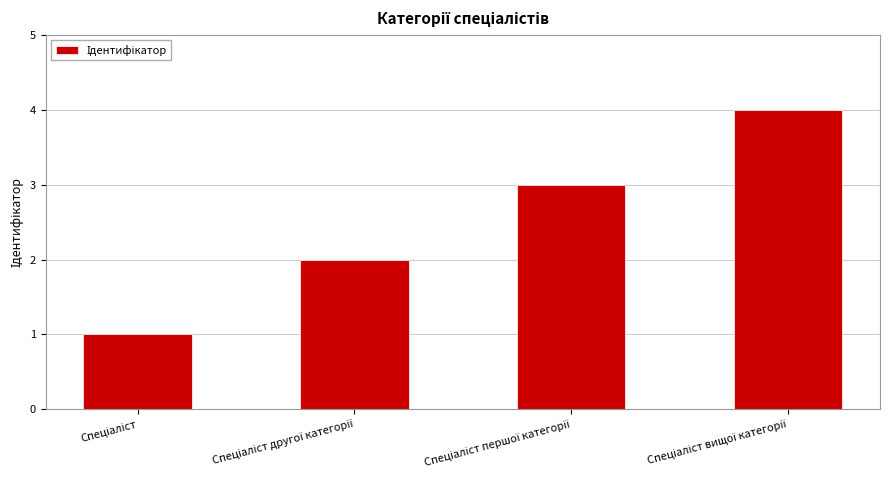

What is the greatest value displayed?

4